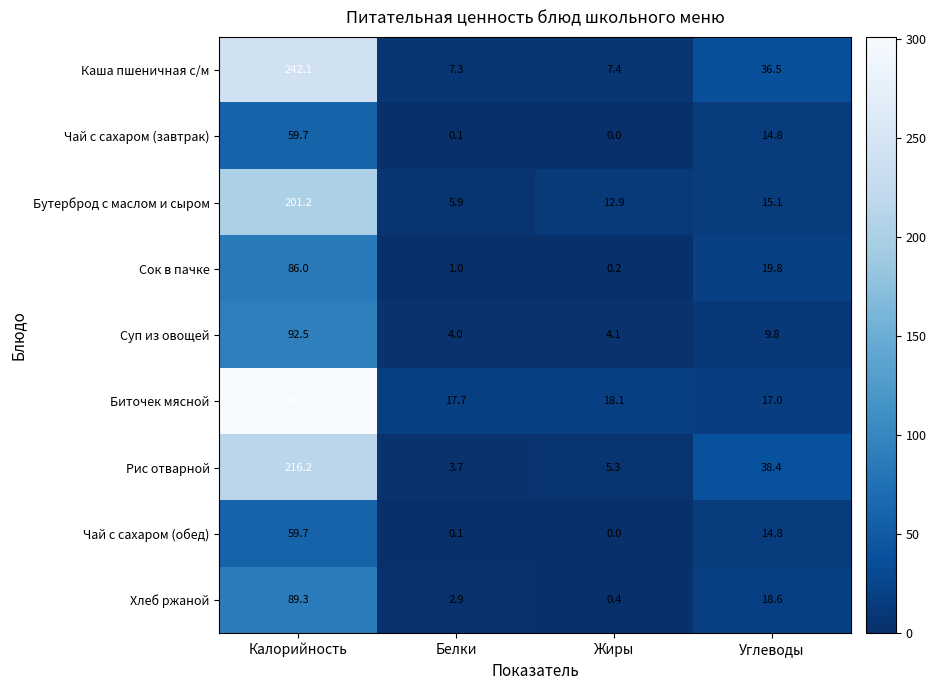

Rank the categories by Бутерброд с маслом и сыром value from lowest to highest.

Белки, Жиры, Углеводы, Калорийность